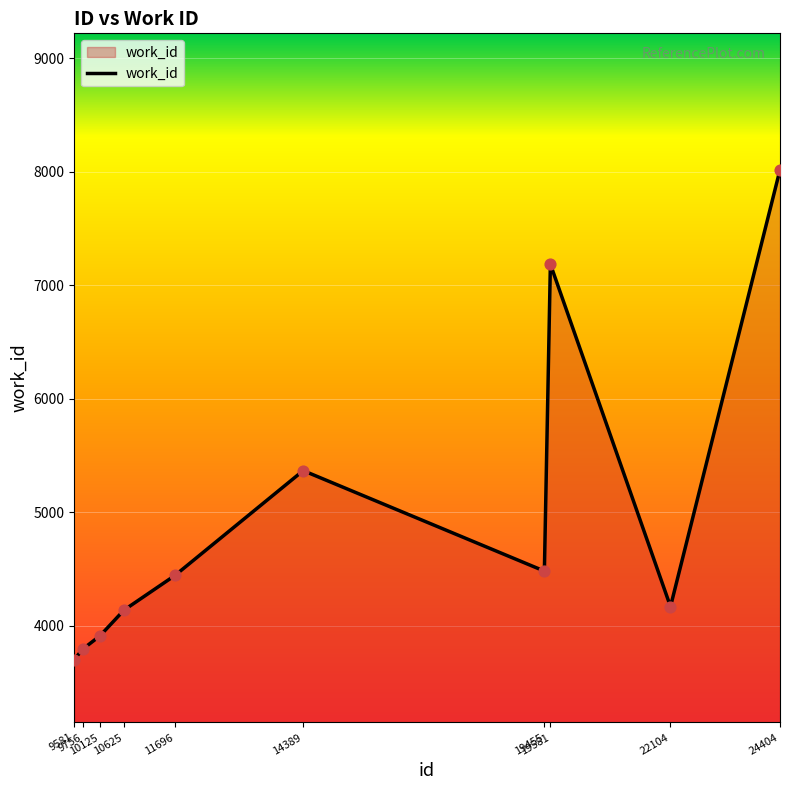

Approximately how many times larger is the value at 19581 compared to 9756?

1.9